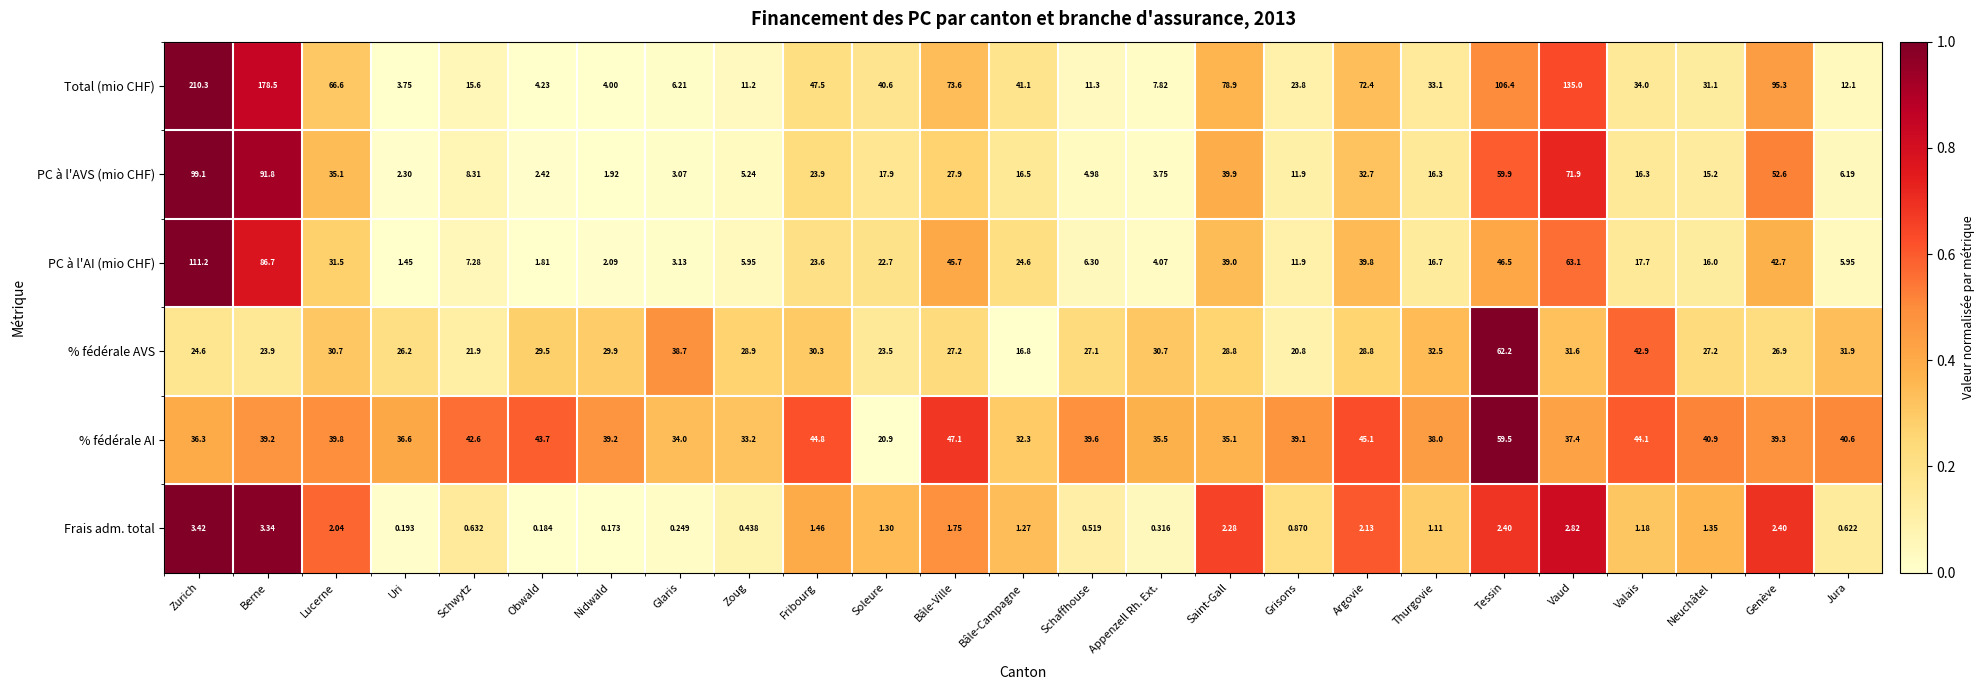

Which series has the largest total across all categories?

Total (mio CHF)